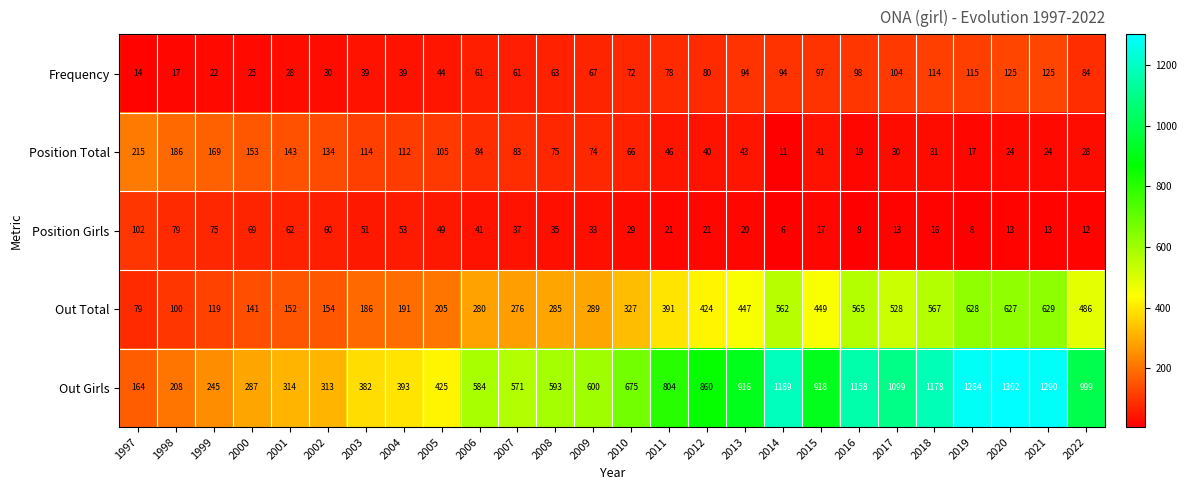

Read the Frequency value at 2002, to the nearest 5.

30